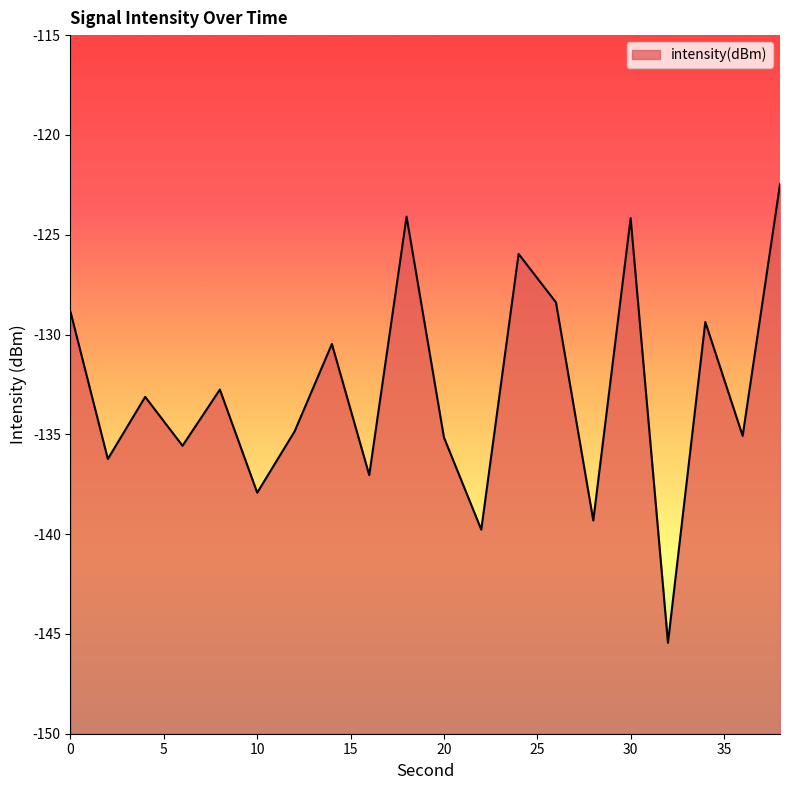

What is the smallest value displayed?

-145.4